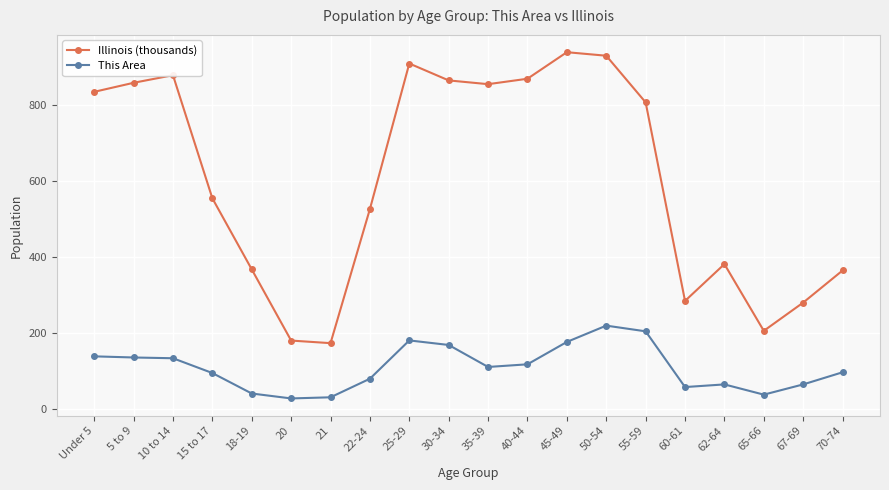

Rank the series at 10 to 14 from lowest to highest value.

This Area, Illinois (thousands)